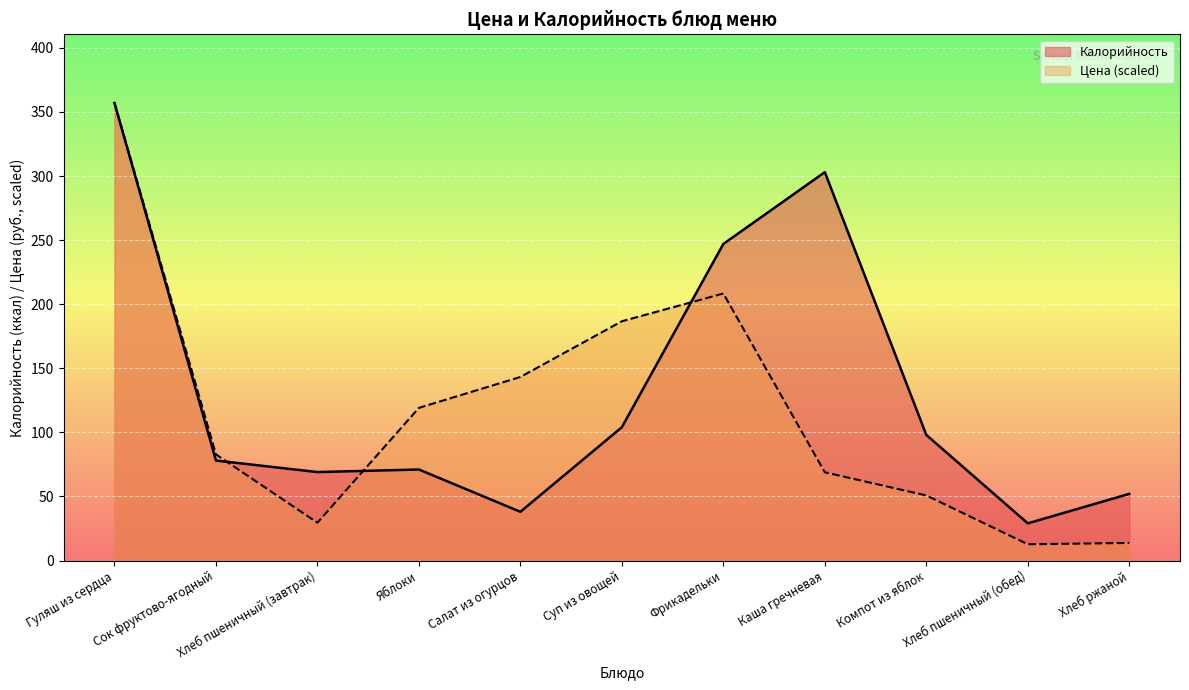

Reading left to right, transcribe all the data shown in this chart.

Цена: Гуляш из сердца=357.0	Сок фруктово-ягодный=82.8	Хлеб пшеничный (завтрак)=29.5	Яблоки=119.1	Салат из огурцов=143.2	Суп из овощей=186.7	Фрикадельки=208.3	Каша гречневая=68.8	Компот из яблок=50.8	Хлеб пшеничный (обед)=12.7	Хлеб ржаной=13.7
Калорийность: Гуляш из сердца=357.0	Сок фруктово-ягодный=78.0	Хлеб пшеничный (завтрак)=69.0	Яблоки=71.0	Салат из огурцов=38.0	Суп из овощей=104.0	Фрикадельки=247.0	Каша гречневая=303.0	Компот из яблок=98.0	Хлеб пшеничный (обед)=29.0	Хлеб ржаной=52.0